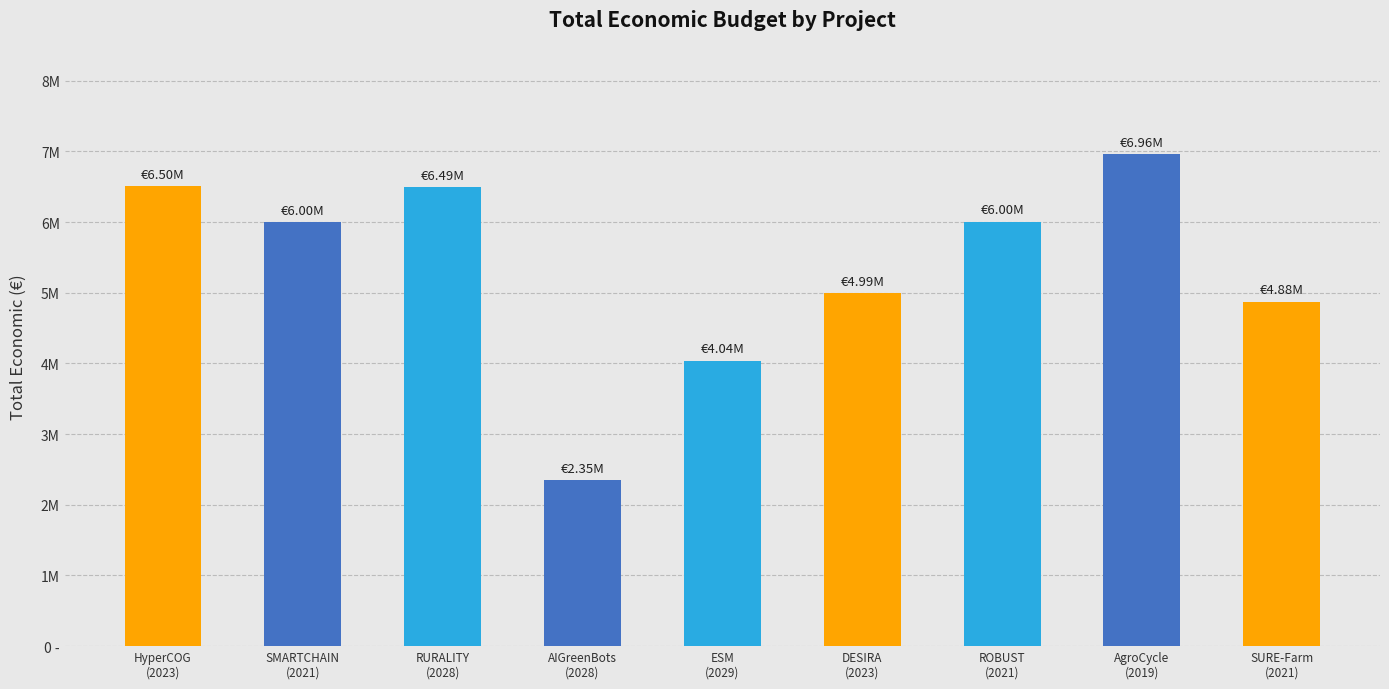

List the labels in order of value, smallest first.

AIGreenBots
(2028), ESM
(2029), SURE-Farm
(2021), DESIRA
(2023), SMARTCHAIN
(2021), ROBUST
(2021), RURALITY
(2028), HyperCOG
(2023), AgroCycle
(2019)